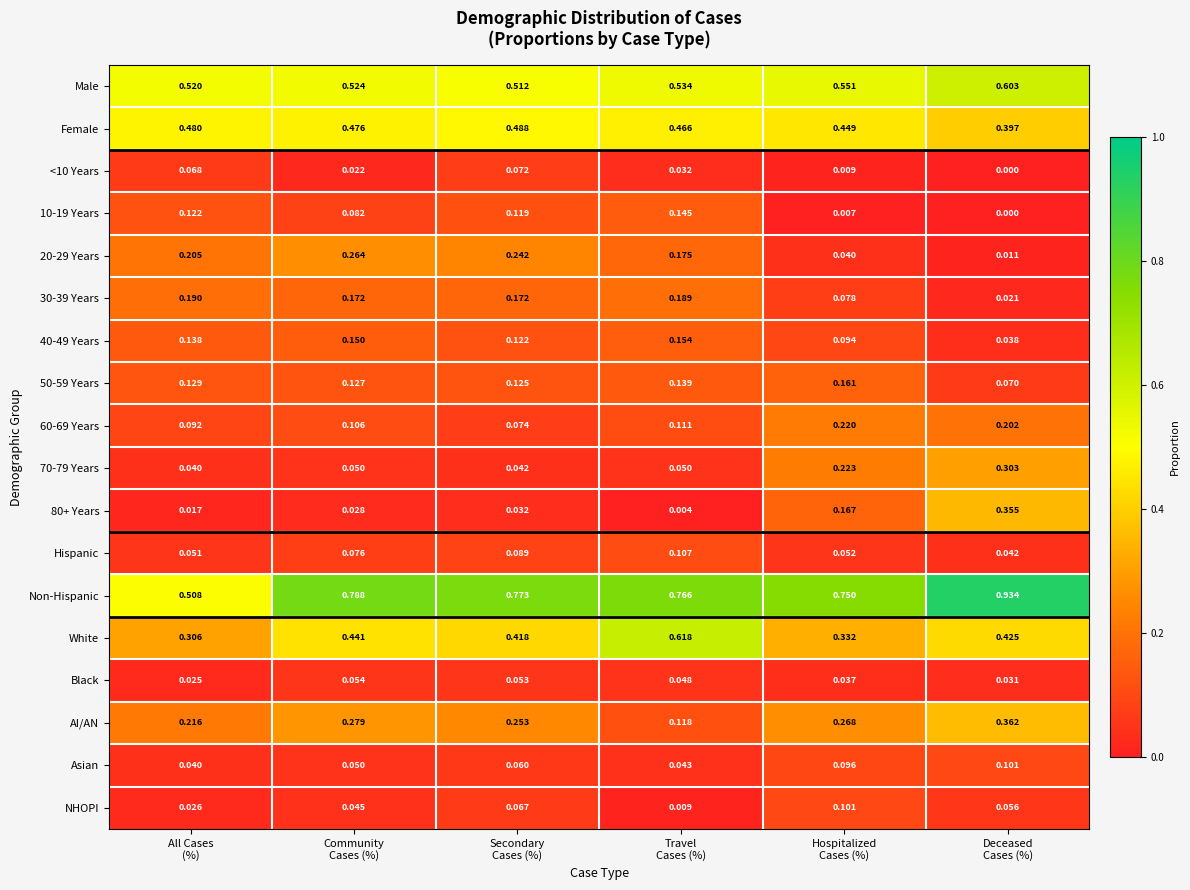

Which series has the largest total across all categories?

Non-Hispanic